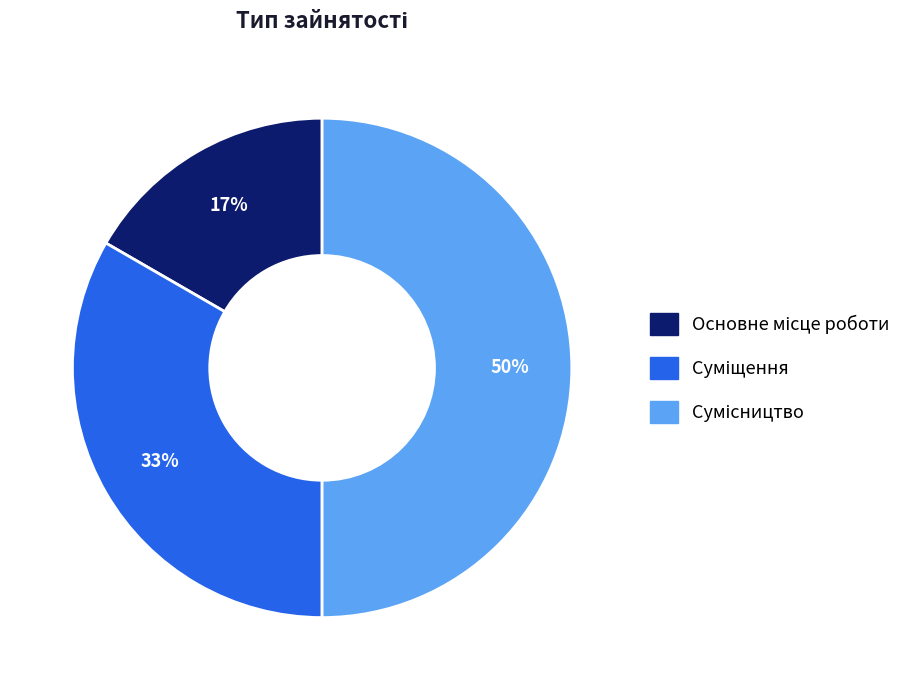

To the nearest percent, what is the average slice percentage?

33%